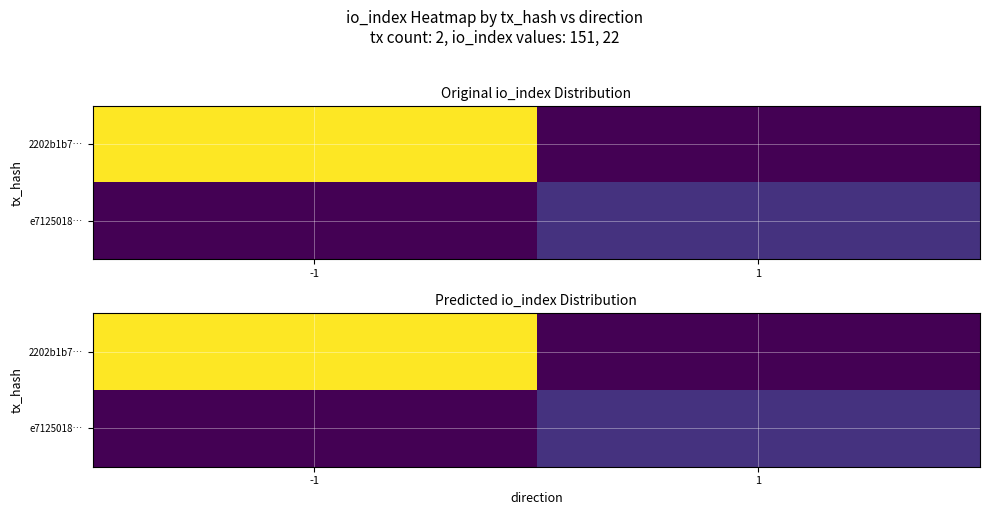

What is the sum of all 2202b1b7… values?

151